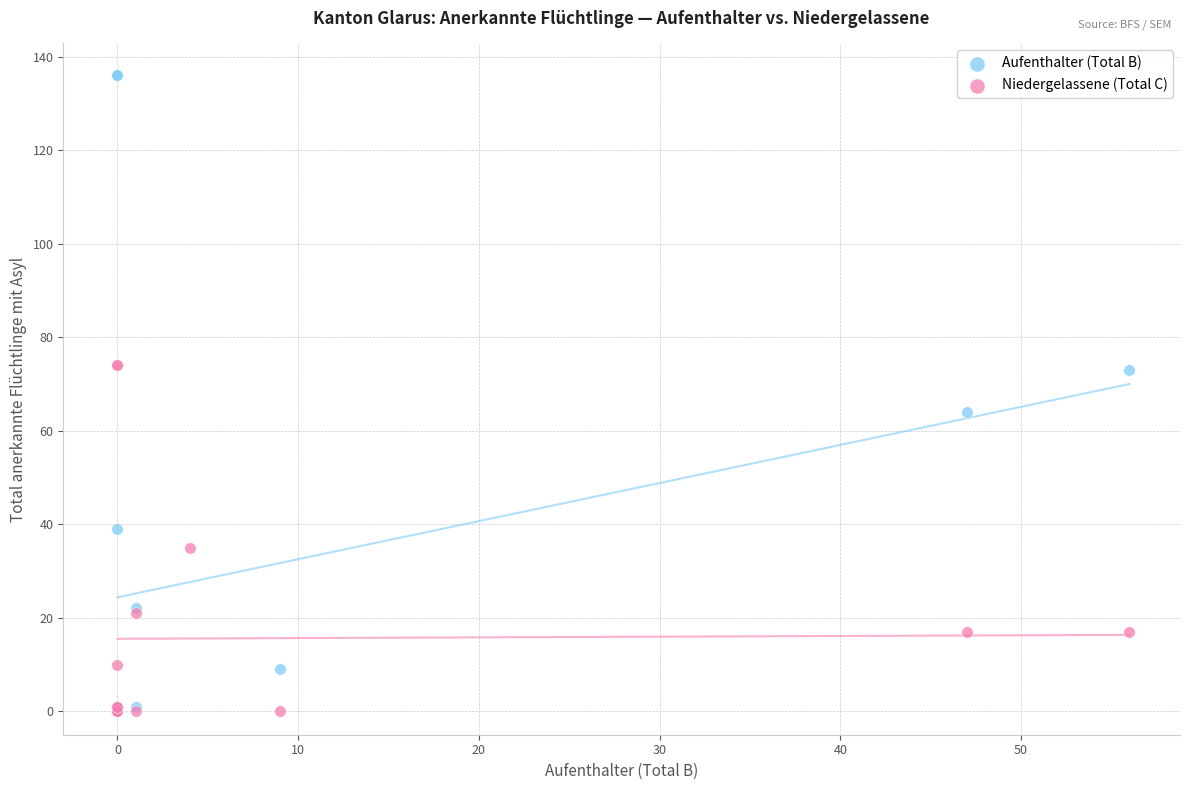

Which series contains the highest Y value?

Aufenthalter (Total B)